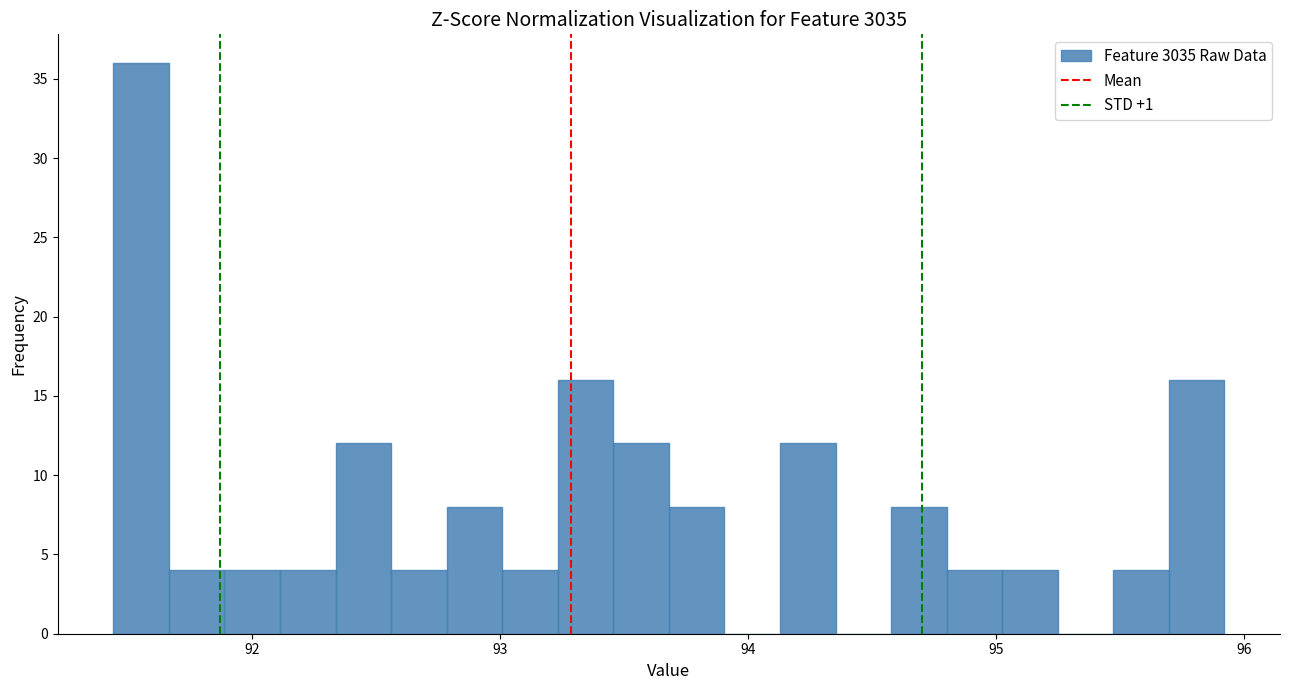

Read against the x-axis, roughly where is the centre of the tallest bar?

91.6